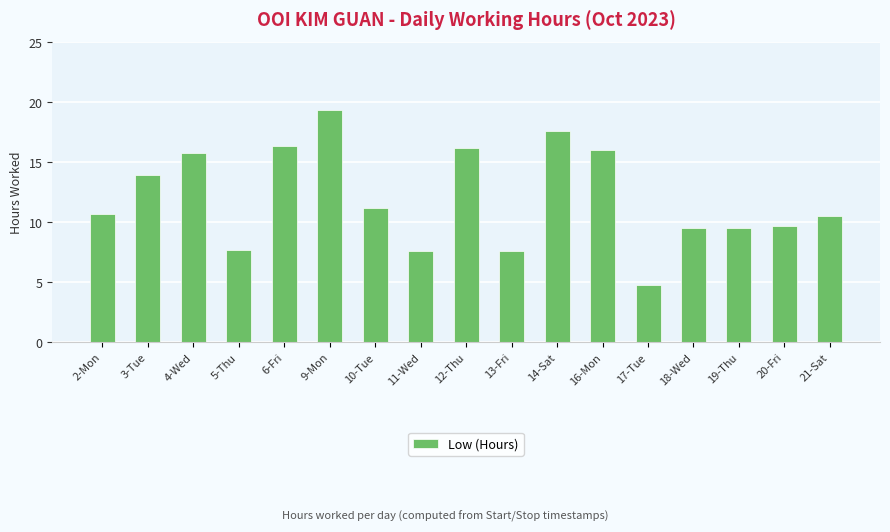

How many data points are less than 10?

7